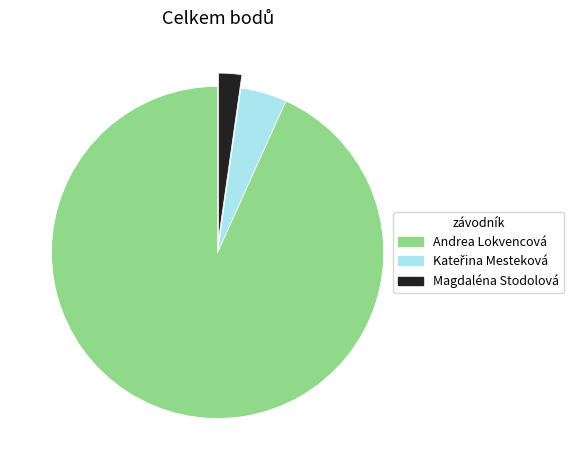

Which has a higher value, Andrea Lokvencová or Magdaléna Stodolová?

Andrea Lokvencová